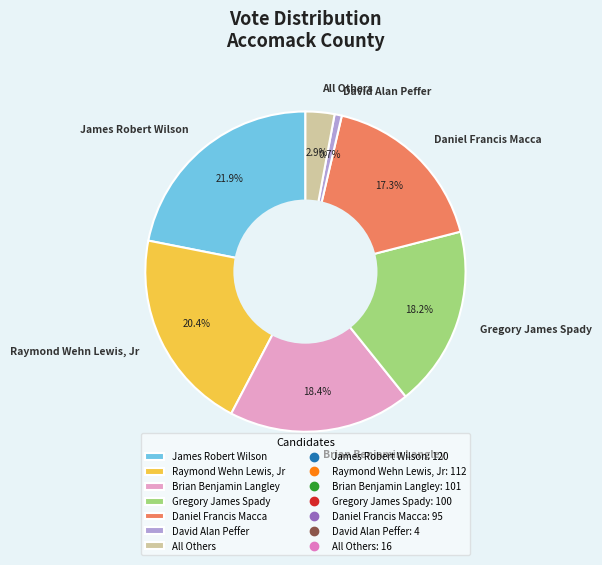

Does David Alan Peffer account for over 50% of the chart?

No